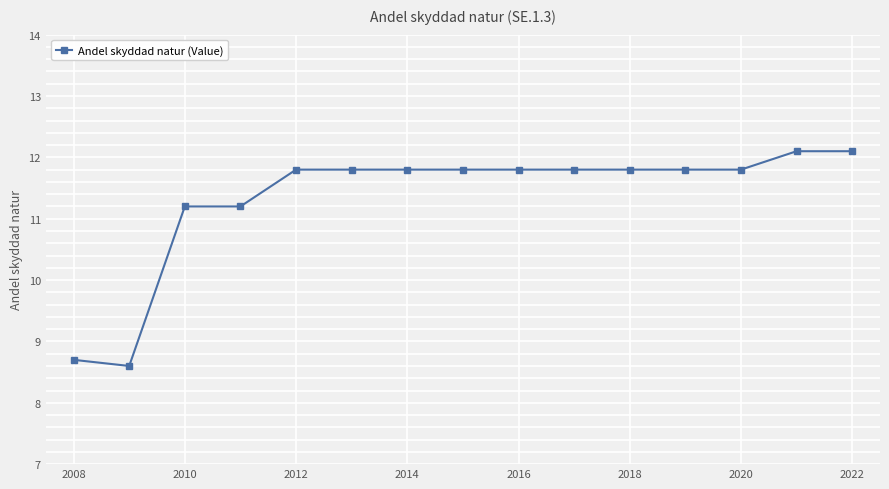

What is the value of the 12th point from the left?

11.8